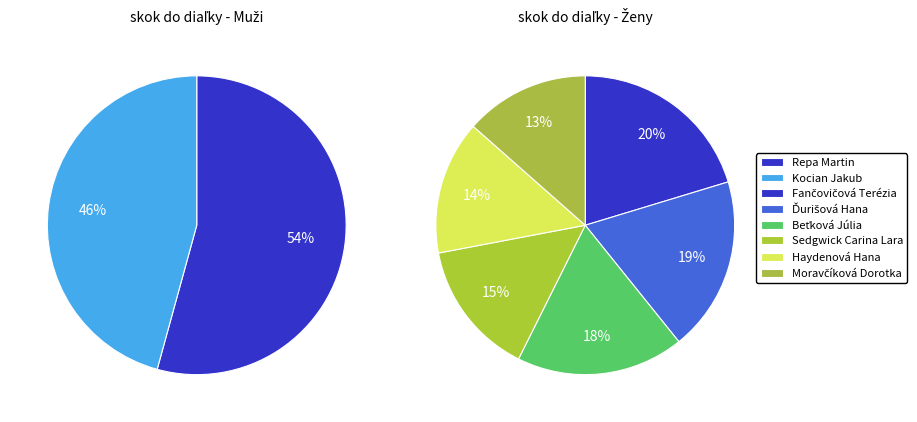

What is the smallest slice in the pie chart?

Moravčíková Dorotka